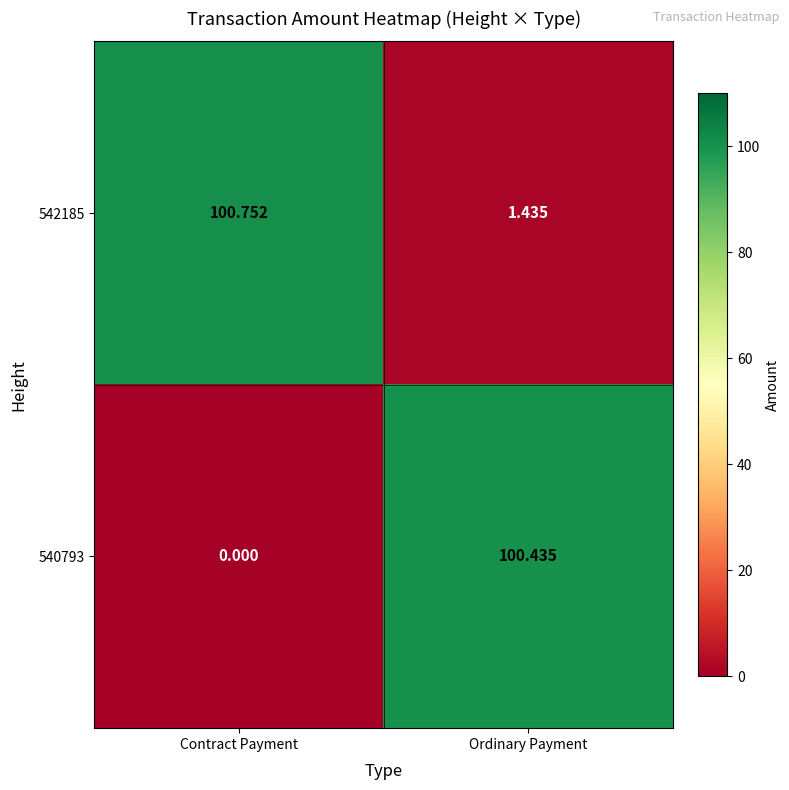

At which label does 542185 first exceed 100?

Contract Payment